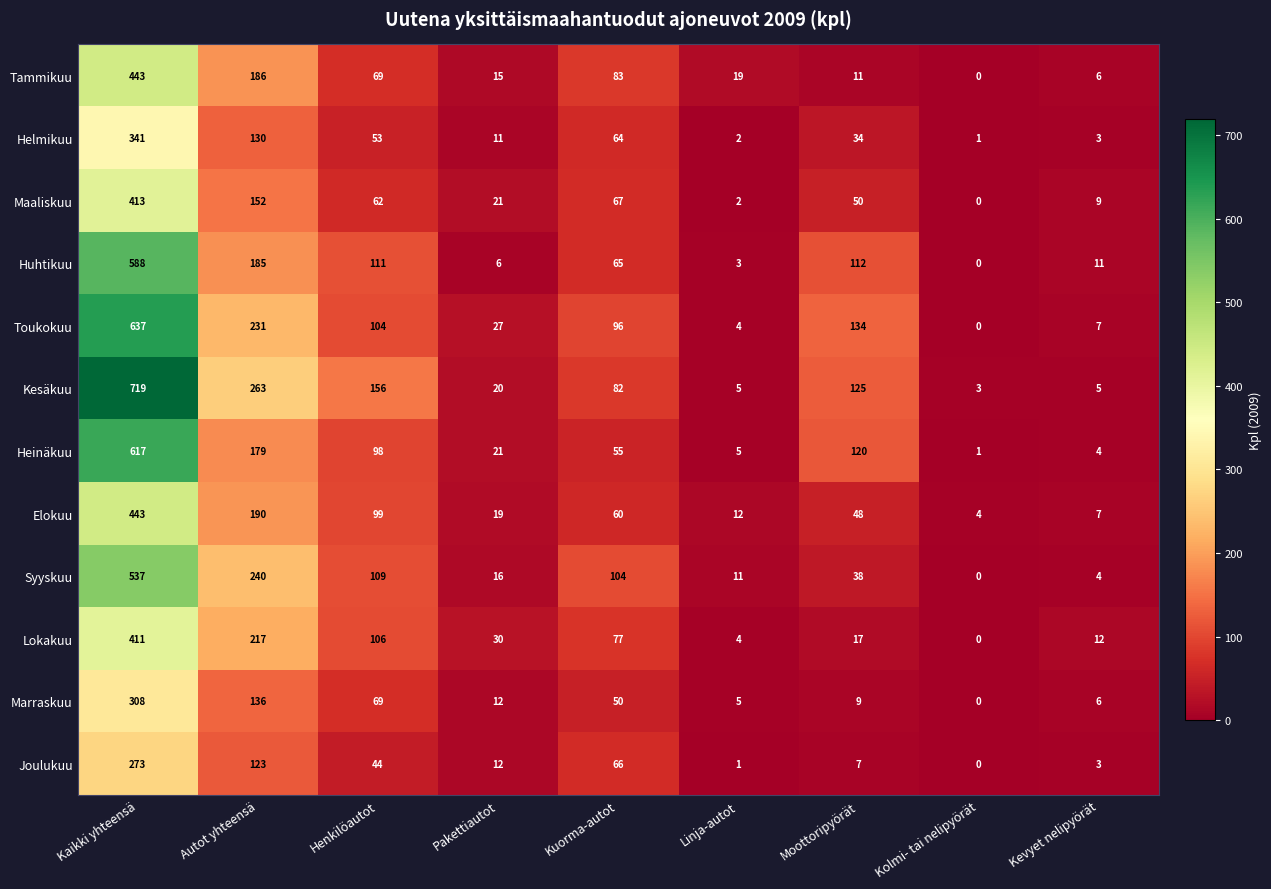

Which series changed the most between Pakettiautot and Moottoripyörät?

Toukokuu